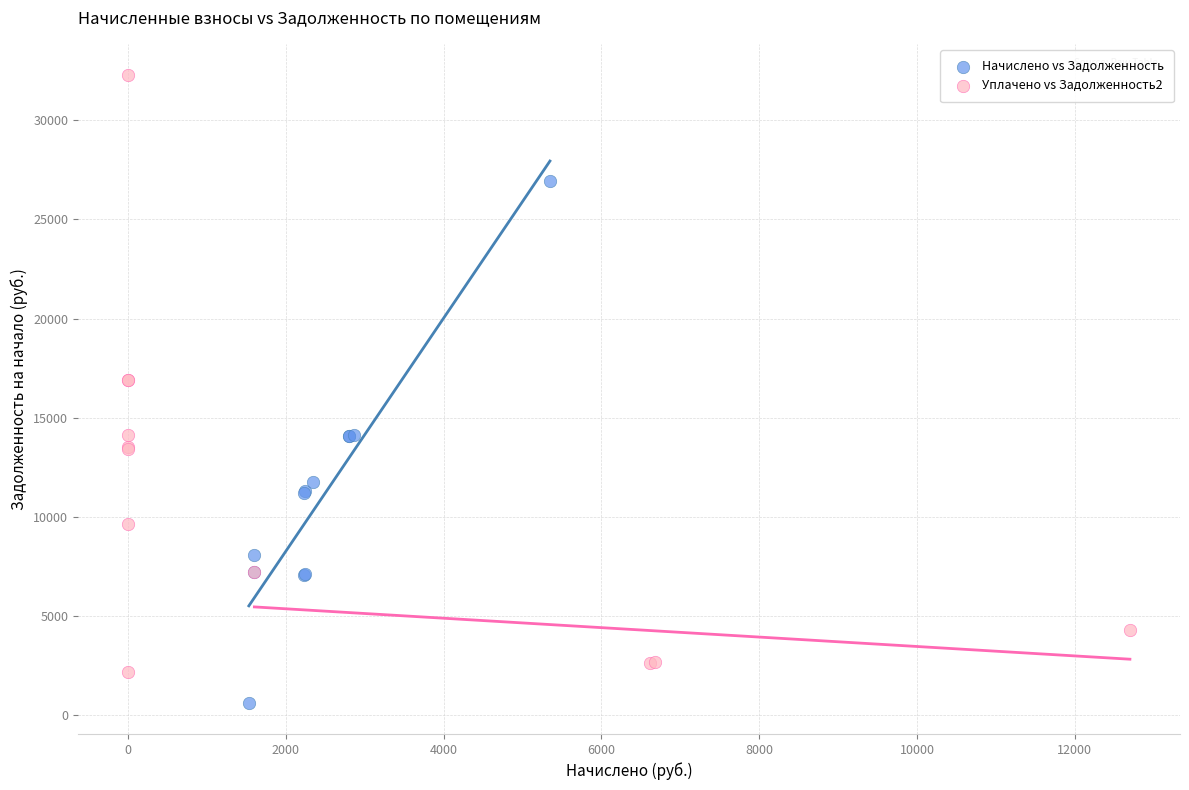

Which series reaches the maximum Y coordinate?

Уплачено vs Задолженность2